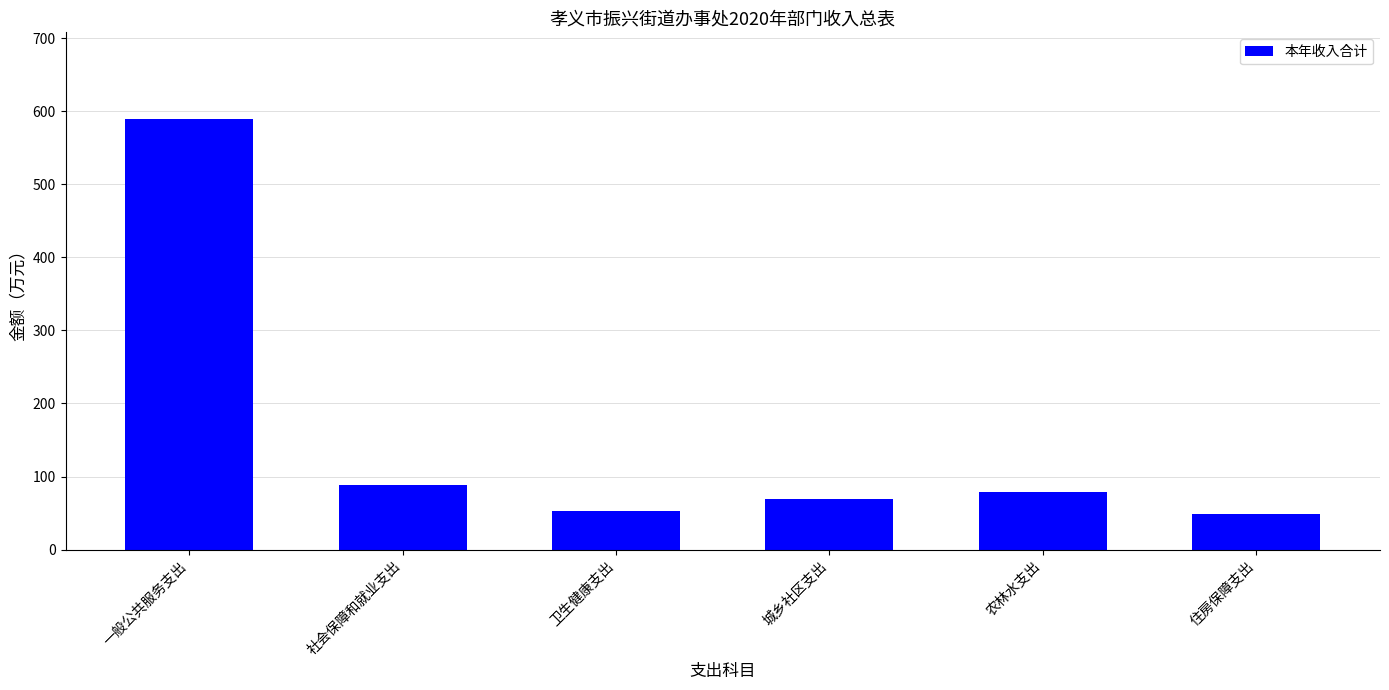

What is the difference between the maximum and second lowest values?

537.3